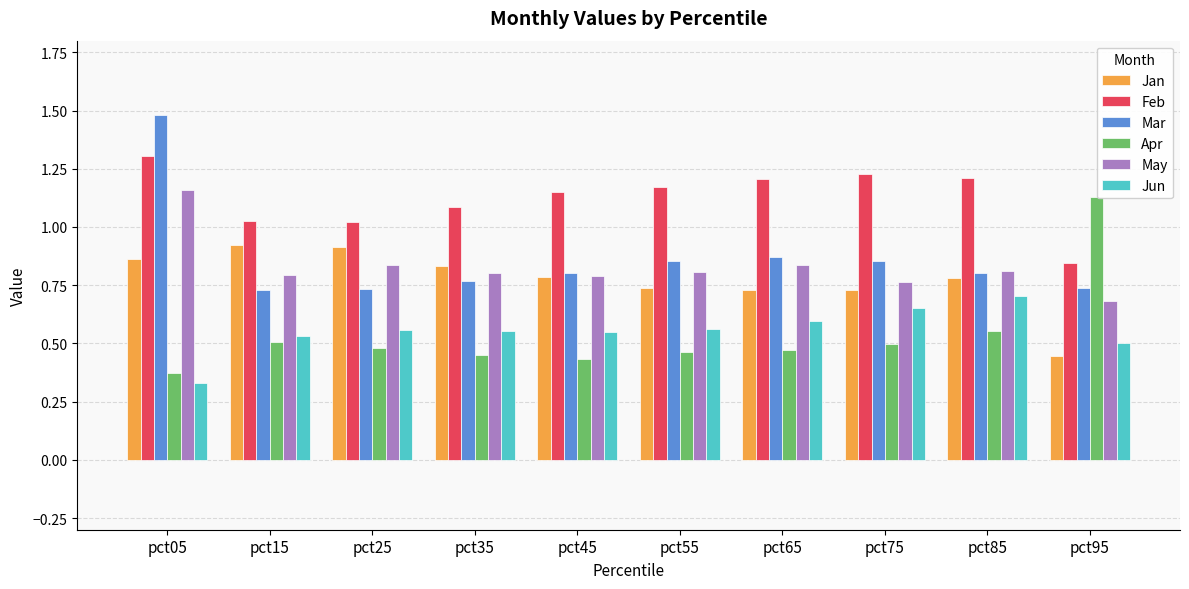

Which series changed the most between pct05 and pct15?

Mar